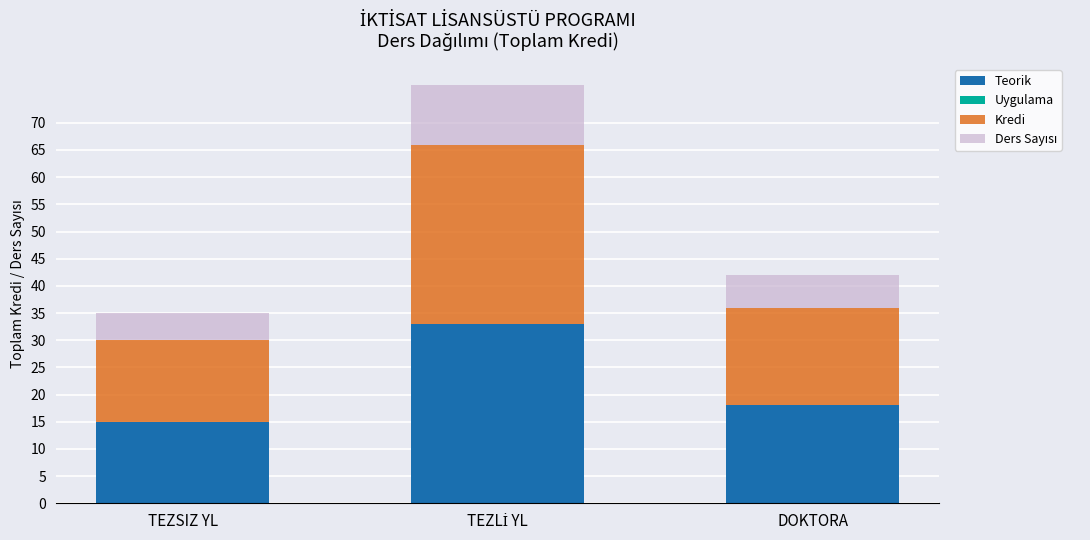

What is the minimum value for Teorik?

15